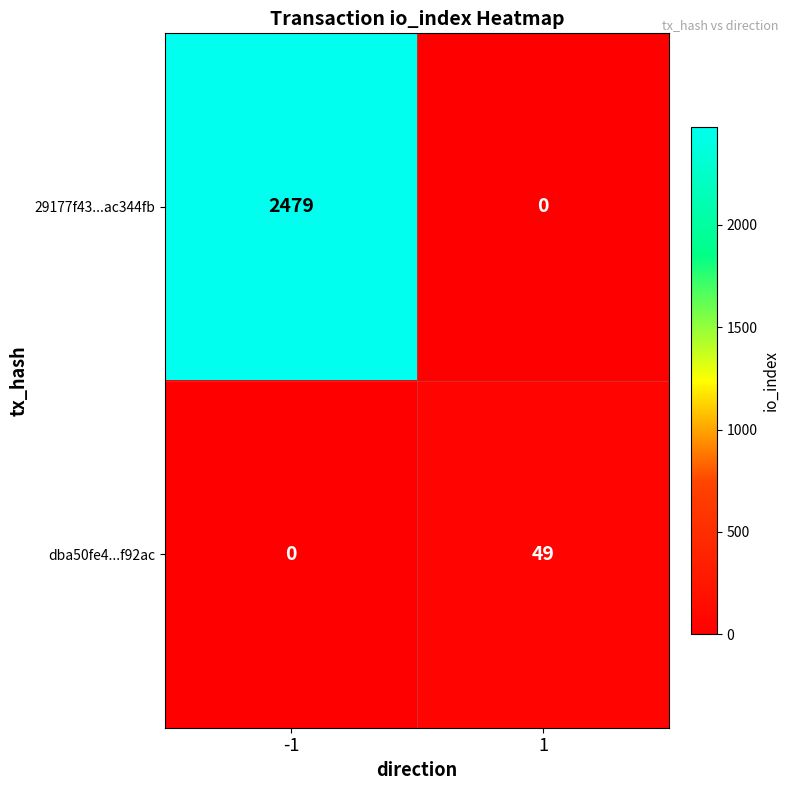

Rank the series by their maximum value, from highest to lowest.

29177f43...ac344fb, dba50fe4...f92ac